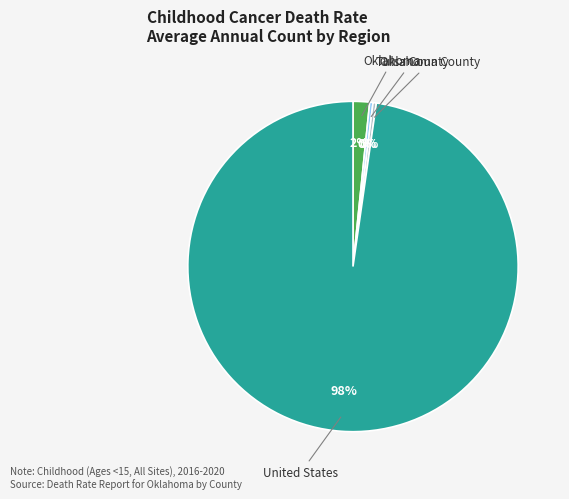

True or false: Tulsa County accounts for 12% of the total.

False